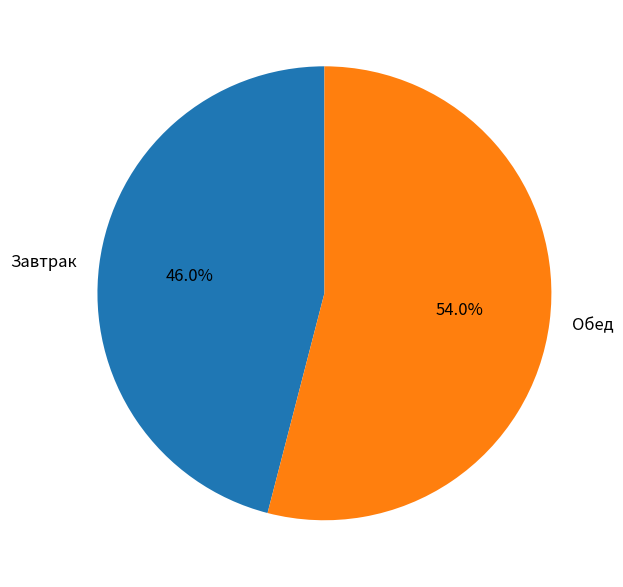

To the nearest percent, what is the average slice percentage?

50%